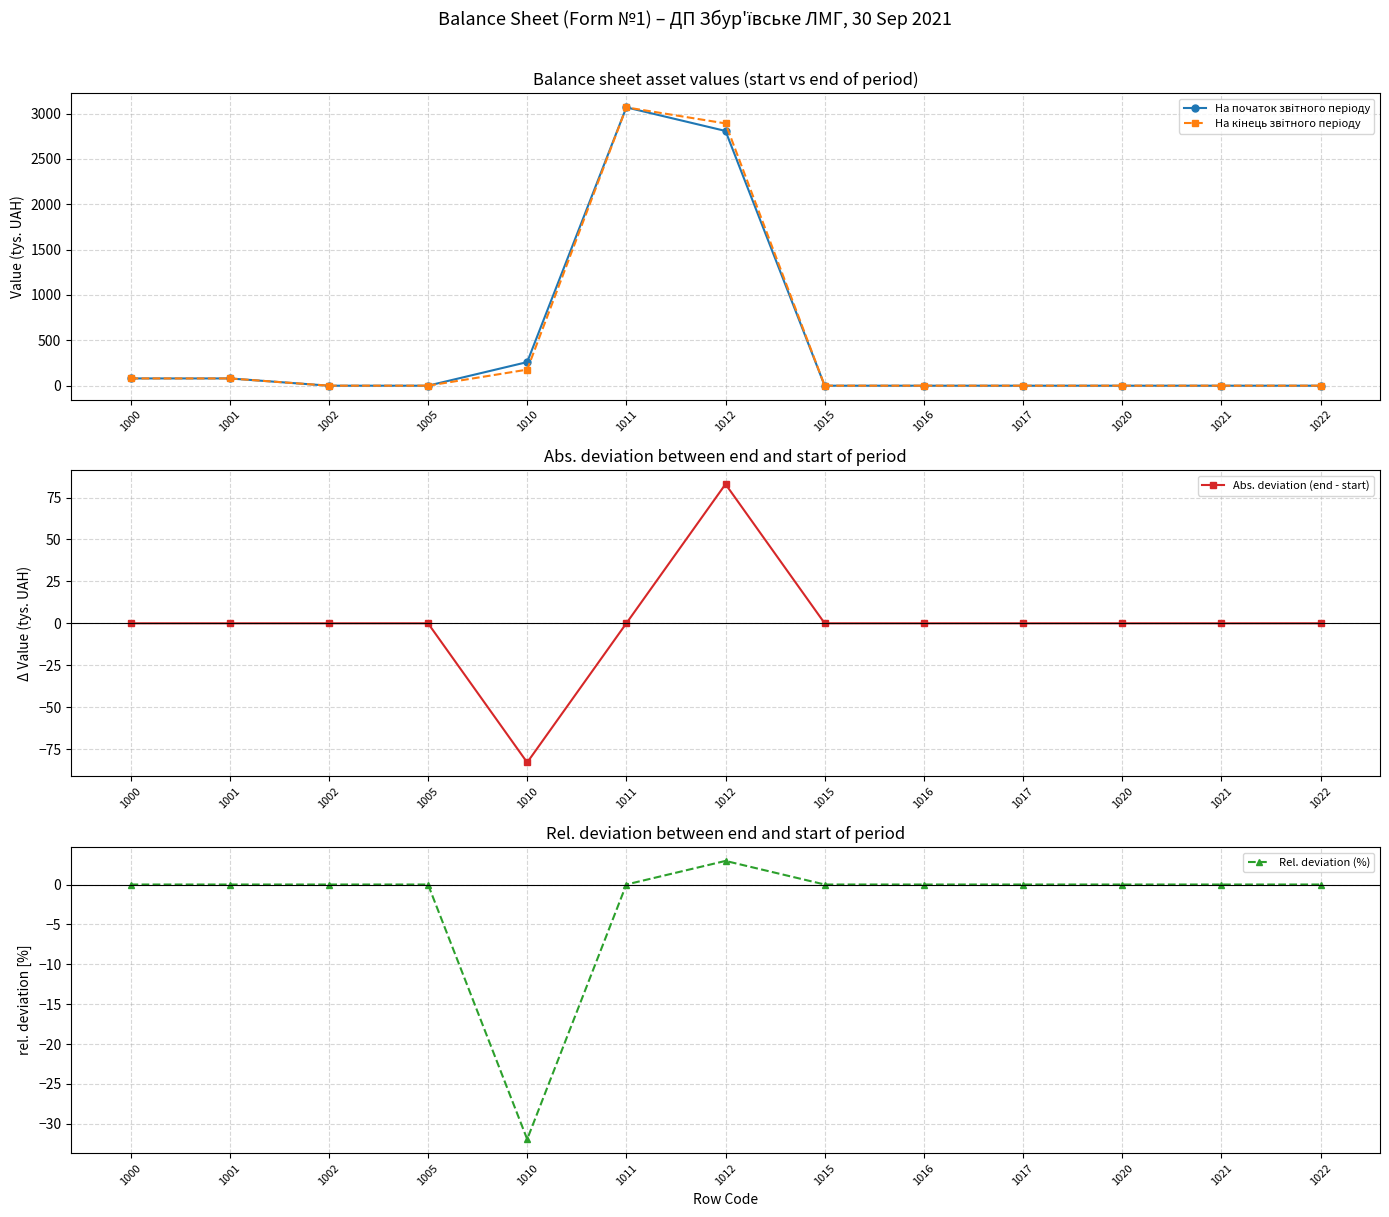

Which series changed the most between 1015 and 1022?

На початок звiтного періоду